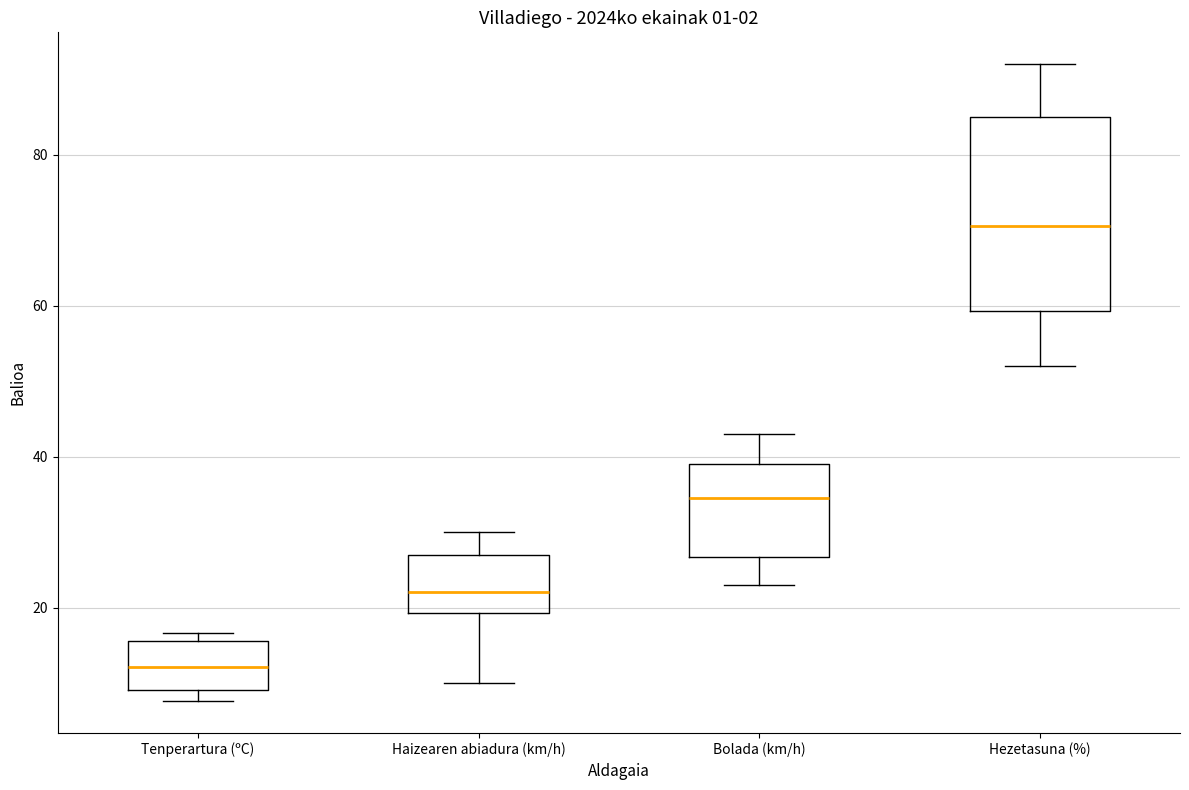

Reading left to right, transcribe this box plot: for each box, give where its median line is, the range the box spans, and where its two whiskers end, as read against the y-axis. The values are not printed on the chart, so give them approximately, as read against the axis.

Tenperartura (ºC): median 12, box 10 to 16, whiskers 8 to 16 (just above the box's upper edge)
Haizearen abiadura (km/h): median 22, box 20 to 28, whiskers 10 to 30
Bolada (km/h): median 34, box 26 to 40, whiskers 24 to 44
Hezetasuna (%): median 70, box 60 to 86, whiskers 52 to 92